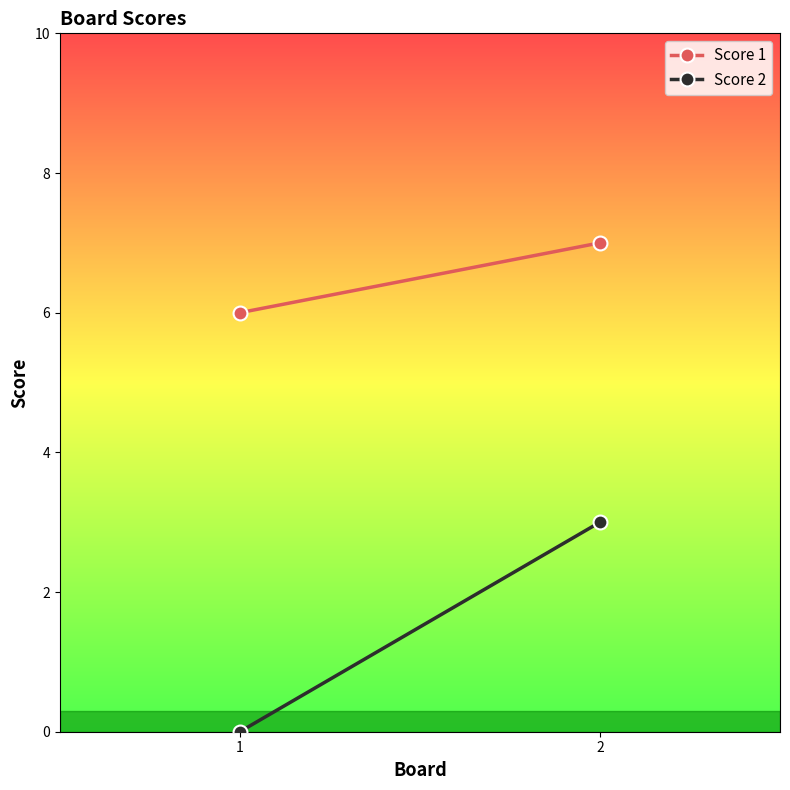

Count the Score 2 values in the range 0 to 3.

2